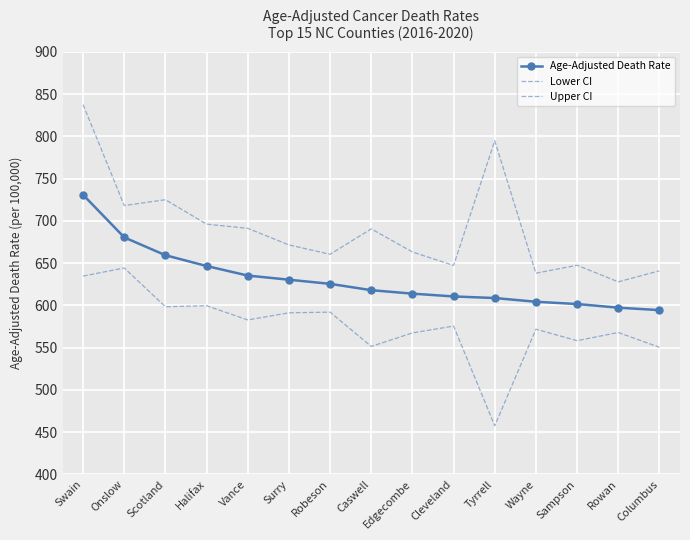

Reading left to right, list all the values displayed in this chart.

Age-Adjusted Death Rate: 730.9	680.5	659.4	646.6	635.3	630.4	625.5	618.0	613.9	610.6	608.7	604.3	601.6	597.3	594.4
Lower CI: 634.7	644.3	598.4	599.6	582.8	591.2	592.0	551.4	567.4	575.5	457.5	571.8	558.2	567.9	550.4
Upper CI: 837.7	718.2	725.1	696.2	691.2	671.6	660.5	690.6	663.2	647.3	794.9	638.1	647.5	627.9	640.9